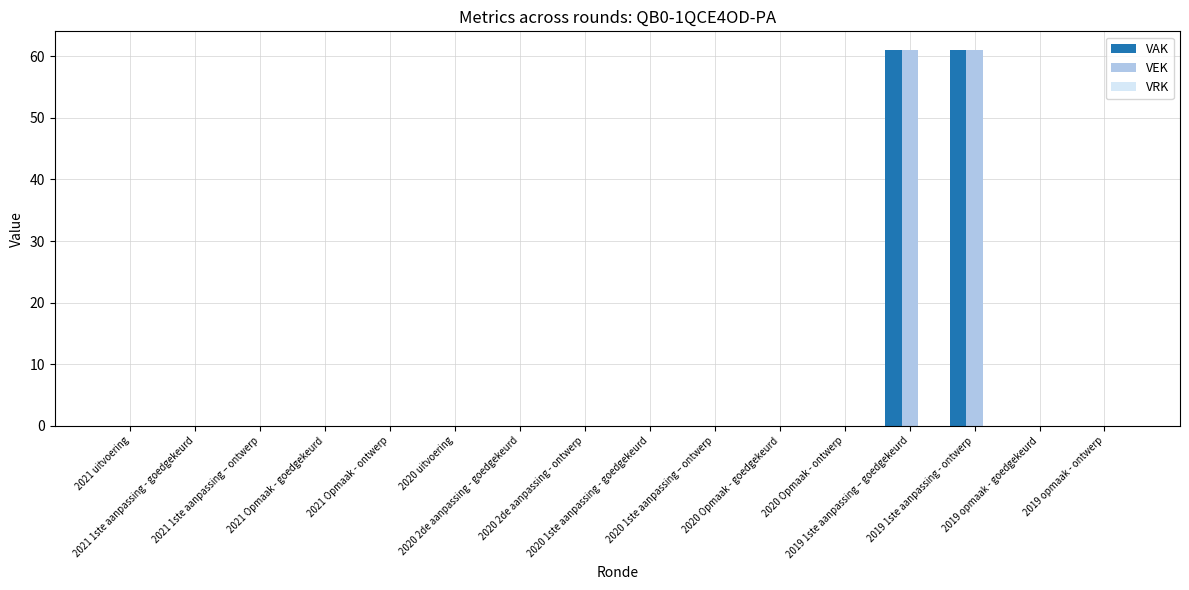

What is the highest value of the VAK series?

61